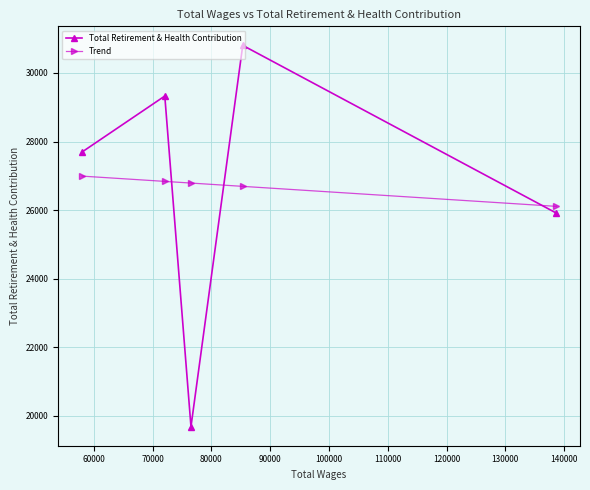

What is the minimum value for Total Retirement & Health Contribution?

19683.0